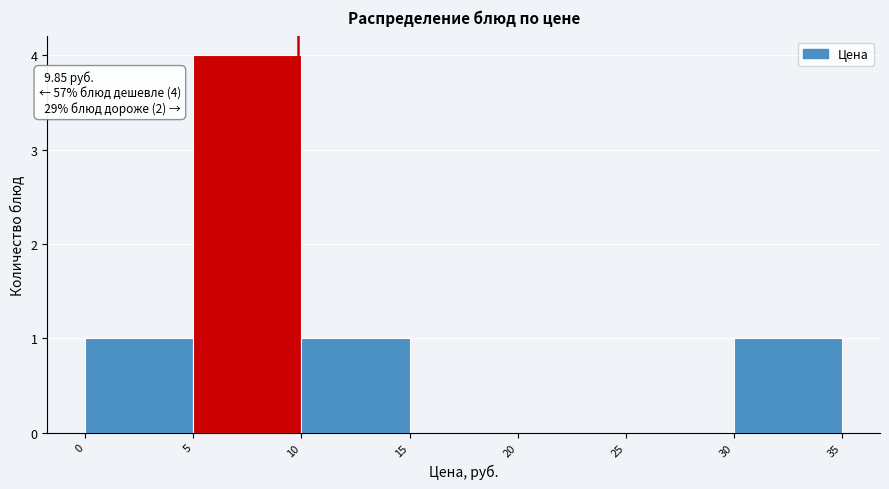

Over which range of the x-axis is the bar tallest?

5 to 10